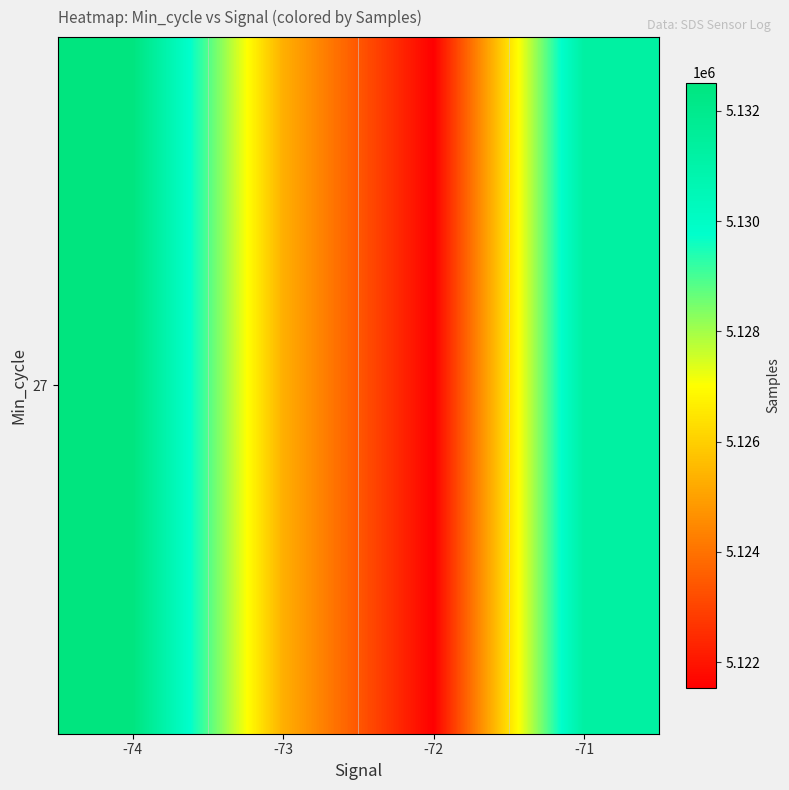

Is it true that the value at -72 is 5121530.8?

True